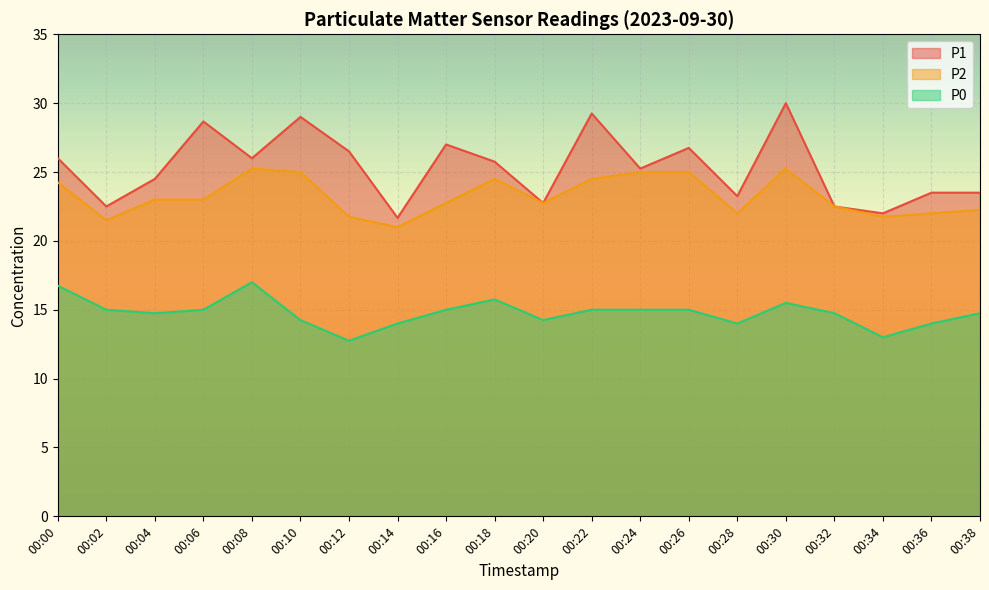

Is it true that P2 equals 16.6 at 00:22?

False